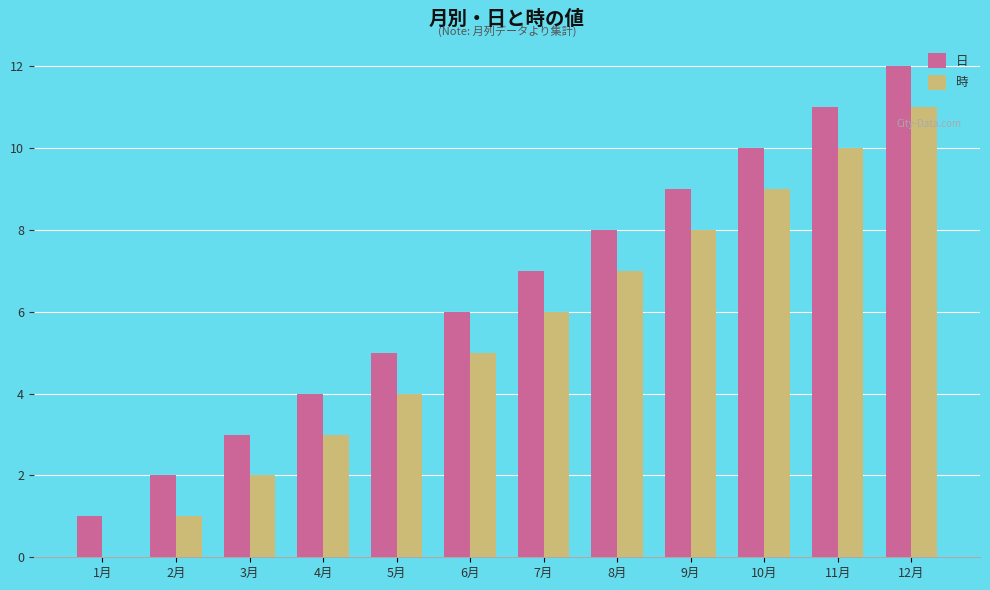

What are all the series names shown in the legend?

日, 時